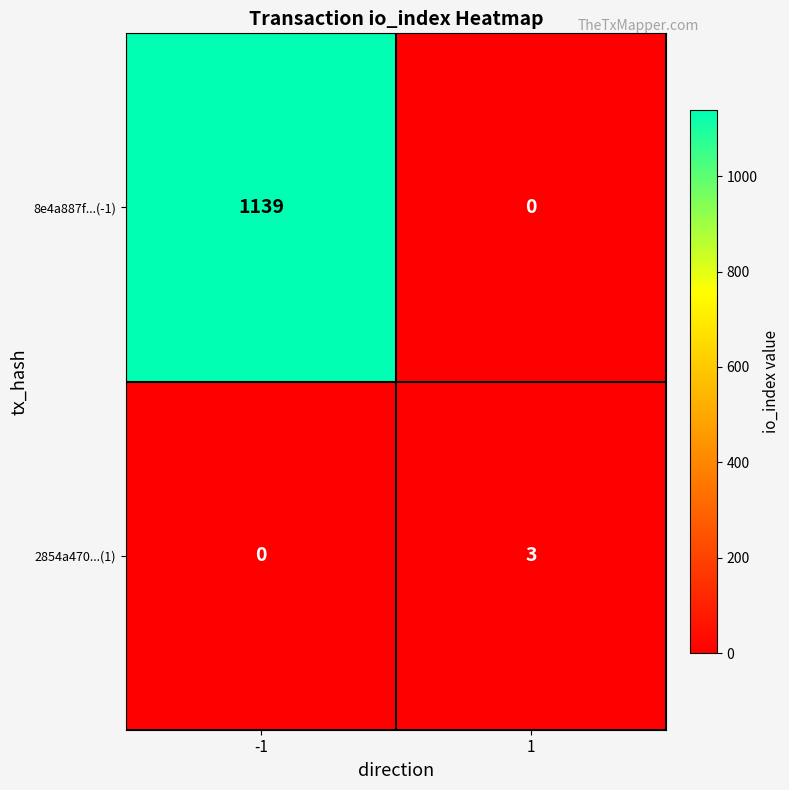

What is the maximum value shown in the chart?

1139